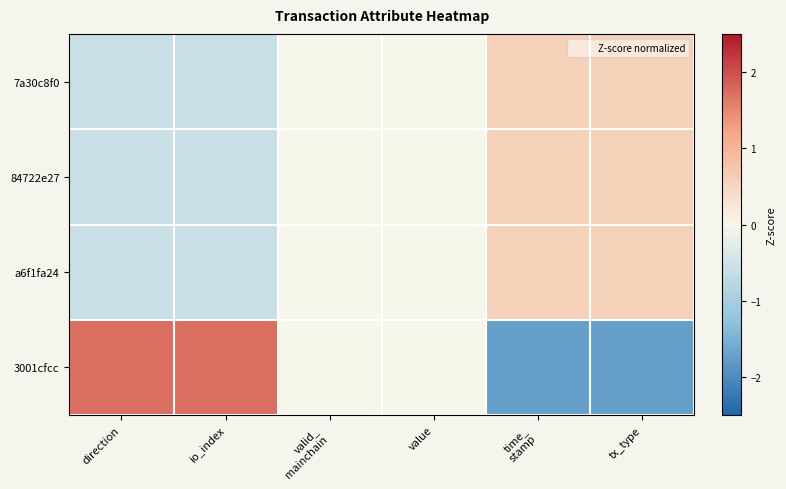

At which category is the sum across all series the highest?

tx_type